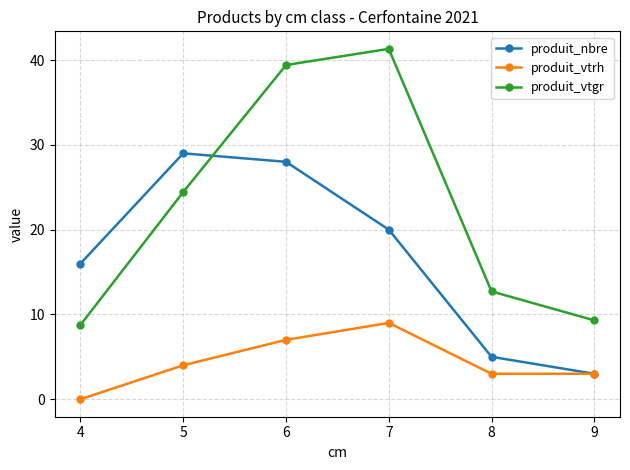

Is this an area chart (filled region under the line)?

No